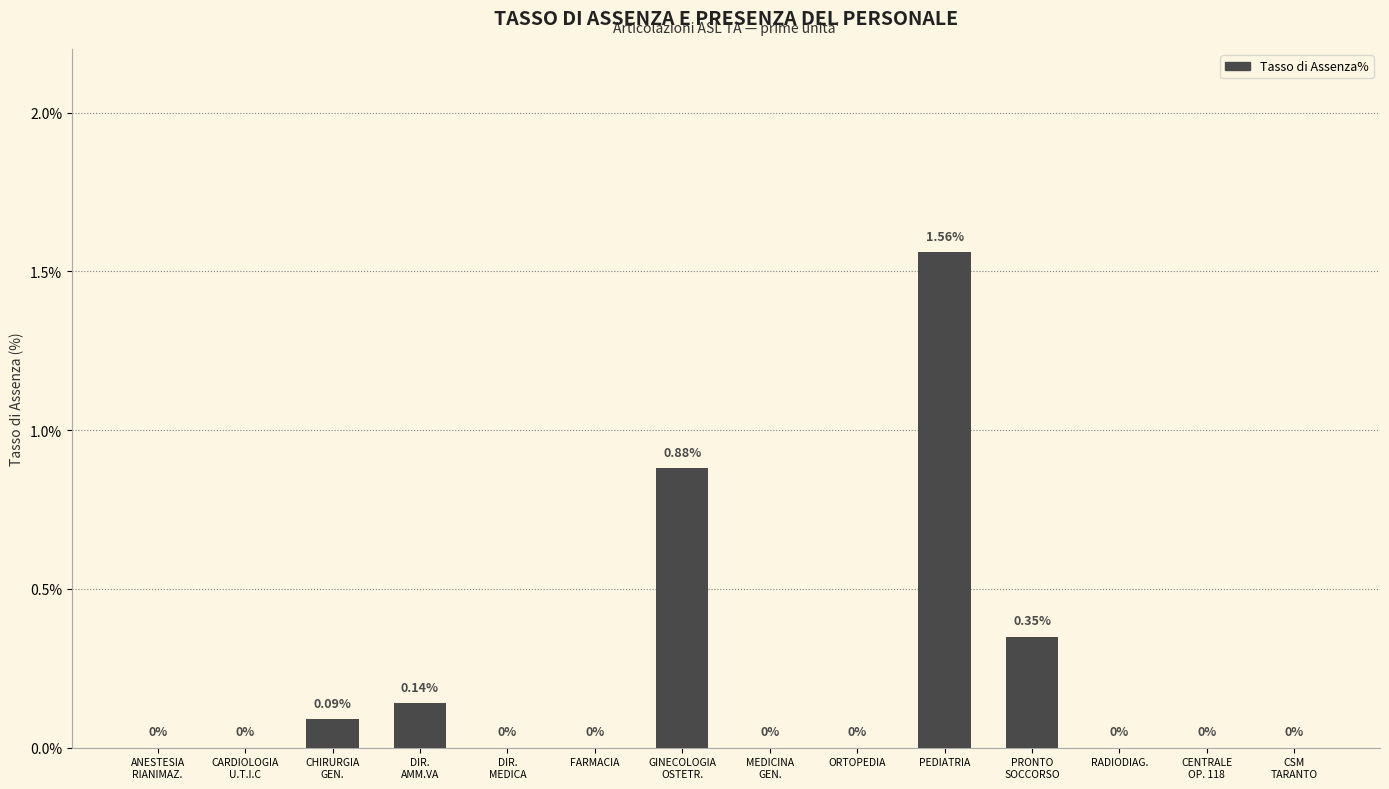

What is the sum of all values?

3.0